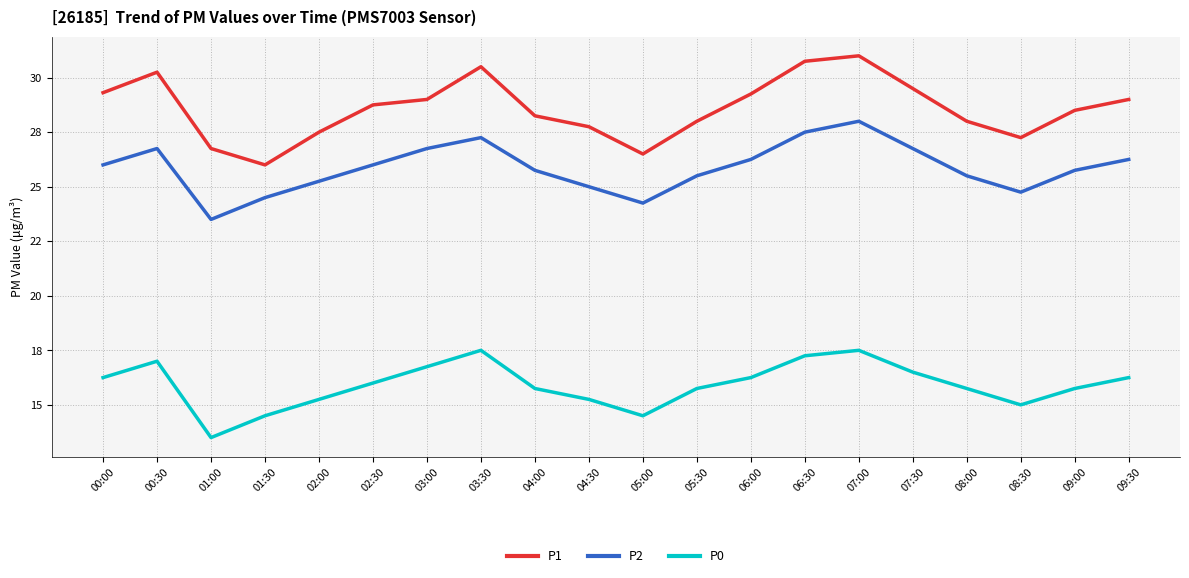

Reading right to left, transcribe all the data shown in this chart.

P1: 09:30=29.0	09:00=28.5	08:30=27.2	08:00=28.0	07:30=29.5	07:00=31.0	06:30=30.8	06:00=29.2	05:30=28.0	05:00=26.5	04:30=27.8	04:00=28.2	03:30=30.5	03:00=29.0	02:30=28.8	02:00=27.5	01:30=26.0	01:00=26.8	00:30=30.2	00:00=29.3
P2: 09:30=26.2	09:00=25.8	08:30=24.8	08:00=25.5	07:30=26.8	07:00=28.0	06:30=27.5	06:00=26.2	05:30=25.5	05:00=24.2	04:30=25.0	04:00=25.8	03:30=27.2	03:00=26.8	02:30=26.0	02:00=25.2	01:30=24.5	01:00=23.5	00:30=26.8	00:00=26.0
P0: 09:30=16.2	09:00=15.8	08:30=15.0	08:00=15.8	07:30=16.5	07:00=17.5	06:30=17.2	06:00=16.2	05:30=15.8	05:00=14.5	04:30=15.2	04:00=15.8	03:30=17.5	03:00=16.8	02:30=16.0	02:00=15.2	01:30=14.5	01:00=13.5	00:30=17.0	00:00=16.2